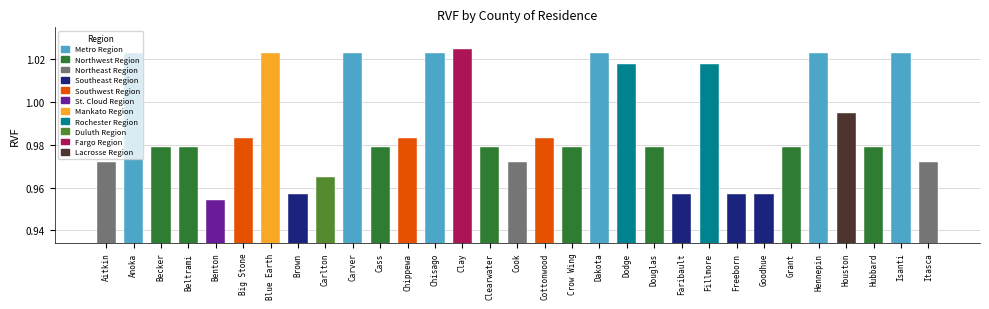

At which label is the value closest to 0?

Benton